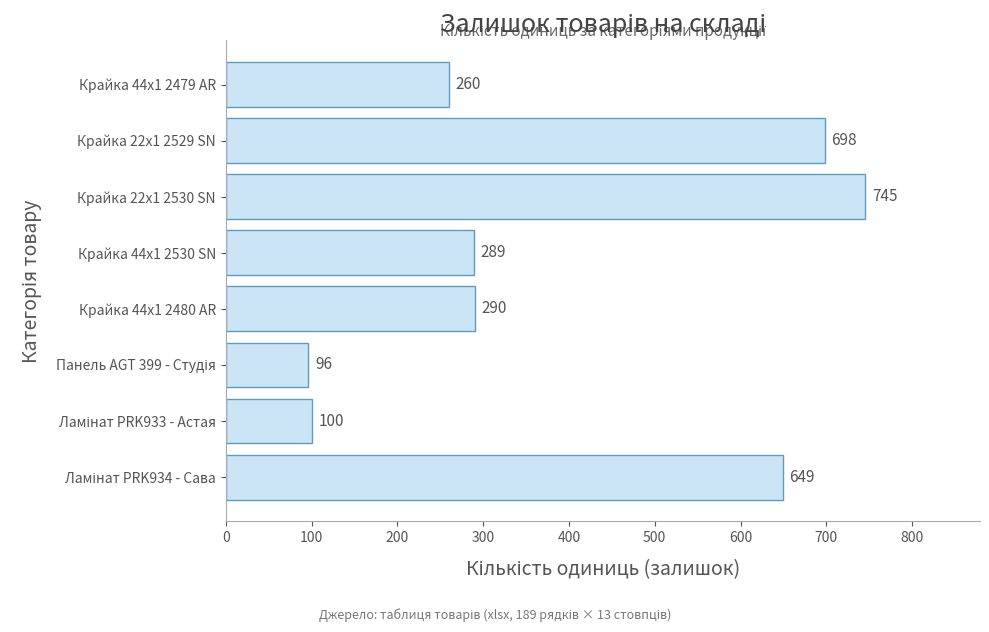

Is it true that the value at Крайка 22x1 2530 SN is 745?

True